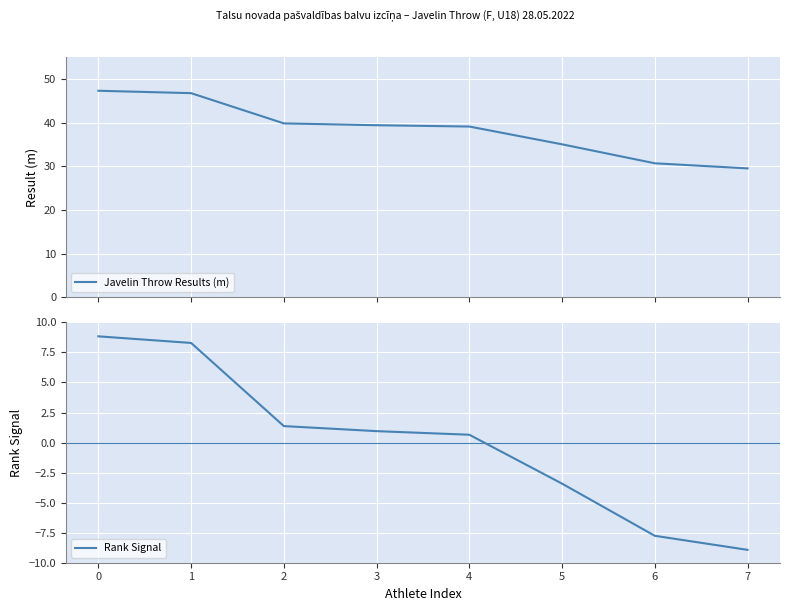

True or false: Rank Signal has a value of 1.0 at 3.

True